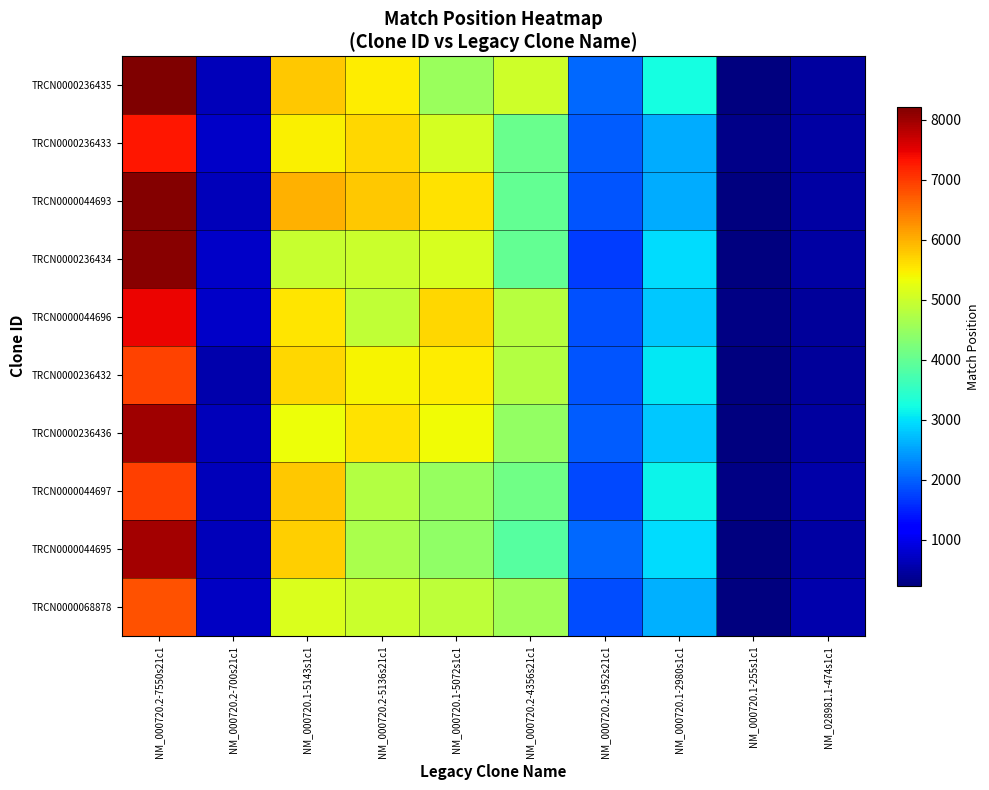

What is the total value across all series at NM_000720.1-2980s1c1?

28723.3